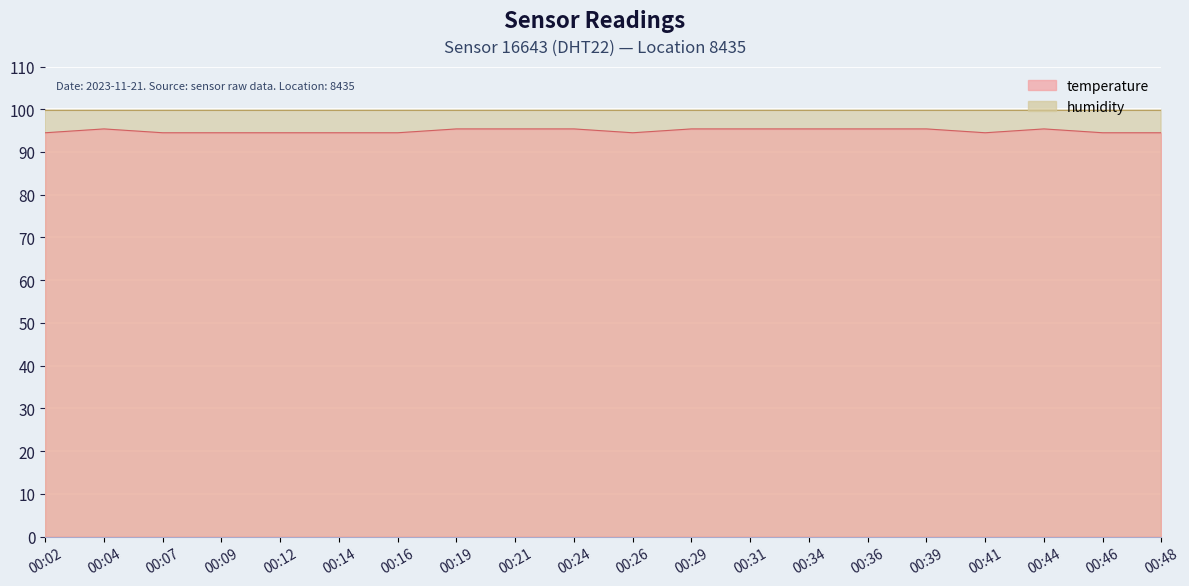

Reading right to left, what are all the values shown in this chart?

94.5	94.5	95.4	94.5	95.4	95.4	95.4	95.4	95.4	94.5	95.4	95.4	95.4	94.5	94.5	94.5	94.5	94.5	95.4	94.5